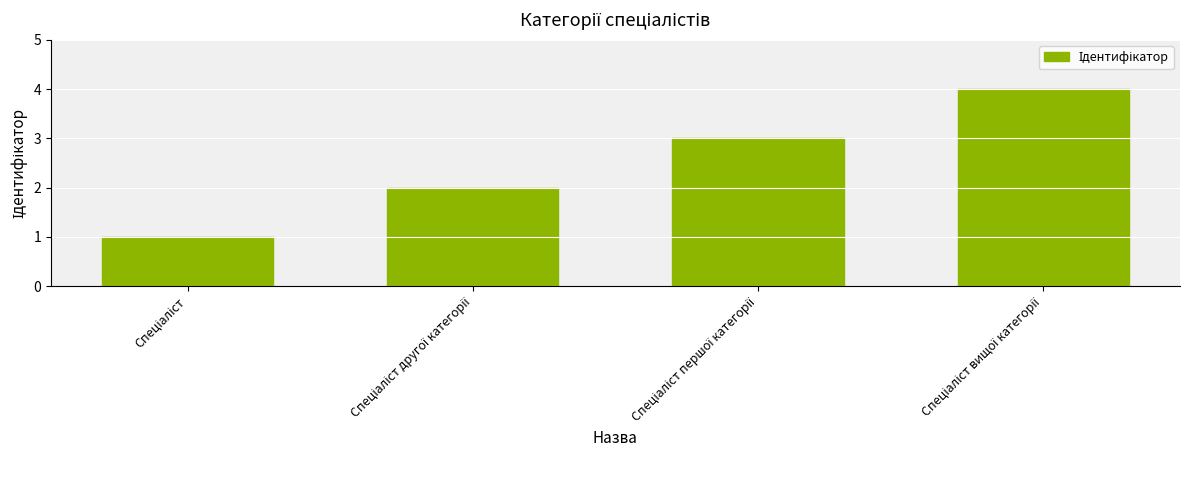

What is the maximum value shown in the chart?

4